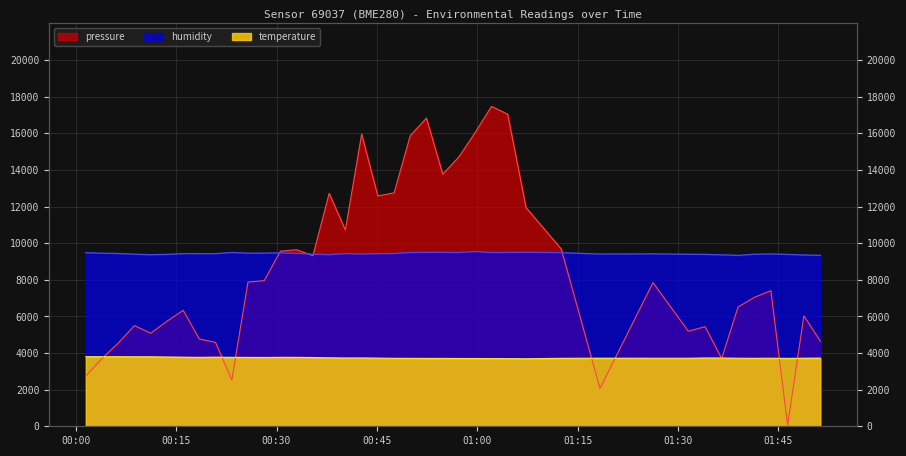

Reading right to left, list all the values displayed in this chart.

pressure: 2022-08-01T01:51:15=4655.0	2022-08-01T01:48:48=6030.0	2022-08-01T01:46:22=65.0	2022-08-01T01:43:52=7405.0	2022-08-01T01:41:25=7045.0	2022-08-01T01:38:58=6515.0	2022-08-01T01:36:31=3705.0	2022-08-01T01:34:02=5440.0	2022-08-01T01:31:32=5190.0	2022-08-01T01:26:15=7845.0	2022-08-01T01:18:20=2065.0	2022-08-01T01:12:32=9690.0	2022-08-01T01:07:17=11940.0	2022-08-01T01:04:32=17045.0	2022-08-01T01:02:07=17470.0	2022-08-01T00:59:41=16045.0	2022-08-01T00:57:16=14720.0	2022-08-01T00:54:50=13765.0	2022-08-01T00:52:24=16830.0	2022-08-01T00:49:59=15875.0	2022-08-01T00:47:34=12750.0	2022-08-01T00:45:08=12580.0	2022-08-01T00:42:43=15955.0	2022-08-01T00:40:17=10720.0	2022-08-01T00:37:52=12720.0	2022-08-01T00:35:26=9315.0	2022-08-01T00:33:01=9640.0	2022-08-01T00:30:35=9565.0	2022-08-01T00:28:10=7955.0	2022-08-01T00:25:44=7875.0	2022-08-01T00:23:19=2530.0	2022-08-01T00:20:53=4580.0	2022-08-01T00:18:28=4765.0	2022-08-01T00:16:03=6330.0	2022-08-01T00:13:37=5735.0	2022-08-01T00:11:12=5080.0	2022-08-01T00:08:46=5500.0	2022-08-01T00:06:21=4545.0	2022-08-01T00:03:56=3705.0	2022-08-01T00:01:30=2750.0
humidity: 2022-08-01T01:51:15=9333.0	2022-08-01T01:48:48=9352.0	2022-08-01T01:46:22=9385.0	2022-08-01T01:43:52=9409.0	2022-08-01T01:41:25=9395.0	2022-08-01T01:38:58=9332.0	2022-08-01T01:36:31=9363.0	2022-08-01T01:34:02=9385.0	2022-08-01T01:31:32=9393.0	2022-08-01T01:26:15=9416.0	2022-08-01T01:18:20=9405.0	2022-08-01T01:12:32=9481.0	2022-08-01T01:07:17=9497.0	2022-08-01T01:04:32=9490.0	2022-08-01T01:02:07=9485.0	2022-08-01T00:59:41=9544.0	2022-08-01T00:57:16=9485.0	2022-08-01T00:54:50=9495.0	2022-08-01T00:52:24=9493.0	2022-08-01T00:49:59=9487.0	2022-08-01T00:47:34=9434.0	2022-08-01T00:45:08=9427.0	2022-08-01T00:42:43=9407.0	2022-08-01T00:40:17=9431.0	2022-08-01T00:37:52=9370.0	2022-08-01T00:35:26=9398.0	2022-08-01T00:33:01=9440.0	2022-08-01T00:30:35=9470.0	2022-08-01T00:28:10=9456.0	2022-08-01T00:25:44=9454.0	2022-08-01T00:23:19=9489.0	2022-08-01T00:20:53=9424.0	2022-08-01T00:18:28=9426.0	2022-08-01T00:16:03=9430.0	2022-08-01T00:13:37=9384.0	2022-08-01T00:11:12=9369.0	2022-08-01T00:08:46=9396.0	2022-08-01T00:06:21=9435.0	2022-08-01T00:03:56=9451.0	2022-08-01T00:01:30=9479.0
temperature: 2022-08-01T01:51:15=3722.0	2022-08-01T01:48:48=3718.0	2022-08-01T01:46:22=3708.0	2022-08-01T01:43:52=3716.0	2022-08-01T01:41:25=3712.0	2022-08-01T01:38:58=3716.0	2022-08-01T01:36:31=3726.0	2022-08-01T01:34:02=3728.0	2022-08-01T01:31:32=3716.0	2022-08-01T01:26:15=3716.0	2022-08-01T01:18:20=3718.0	2022-08-01T01:12:32=3712.0	2022-08-01T01:07:17=3686.0	2022-08-01T01:04:32=3694.0	2022-08-01T01:02:07=3696.0	2022-08-01T00:59:41=3702.0	2022-08-01T00:57:16=3702.0	2022-08-01T00:54:50=3706.0	2022-08-01T00:52:24=3706.0	2022-08-01T00:49:59=3710.0	2022-08-01T00:47:34=3712.0	2022-08-01T00:45:08=3722.0	2022-08-01T00:42:43=3730.0	2022-08-01T00:40:17=3728.0	2022-08-01T00:37:52=3738.0	2022-08-01T00:35:26=3756.0	2022-08-01T00:33:01=3764.0	2022-08-01T00:30:35=3766.0	2022-08-01T00:28:10=3758.0	2022-08-01T00:25:44=3762.0	2022-08-01T00:23:19=3766.0	2022-08-01T00:20:53=3774.0	2022-08-01T00:18:28=3764.0	2022-08-01T00:16:03=3774.0	2022-08-01T00:13:37=3782.0	2022-08-01T00:11:12=3794.0	2022-08-01T00:08:46=3794.0	2022-08-01T00:06:21=3798.0	2022-08-01T00:03:56=3796.0	2022-08-01T00:01:30=3800.0